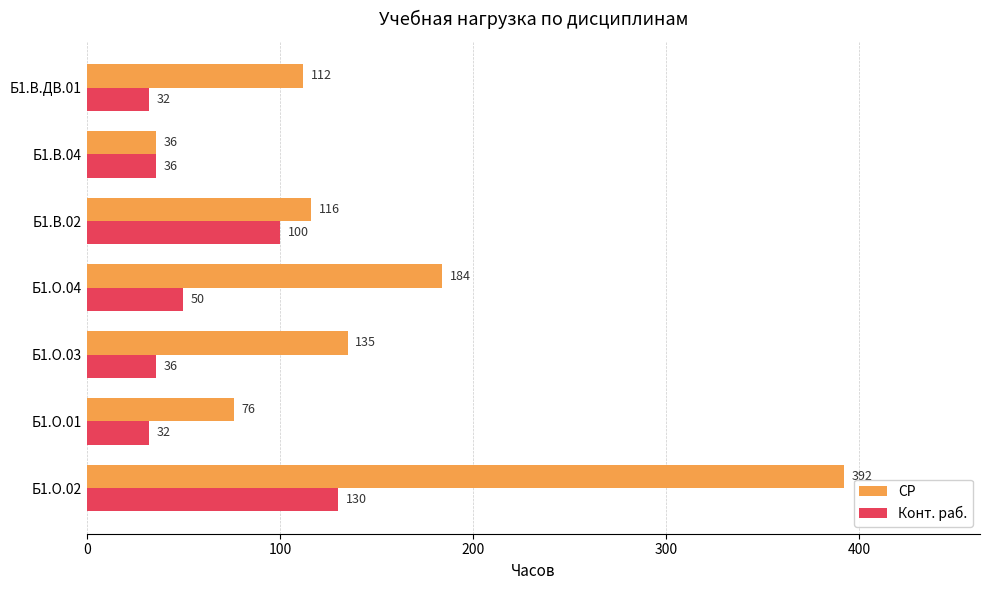

What is the sum of all Конт. раб. values?

416